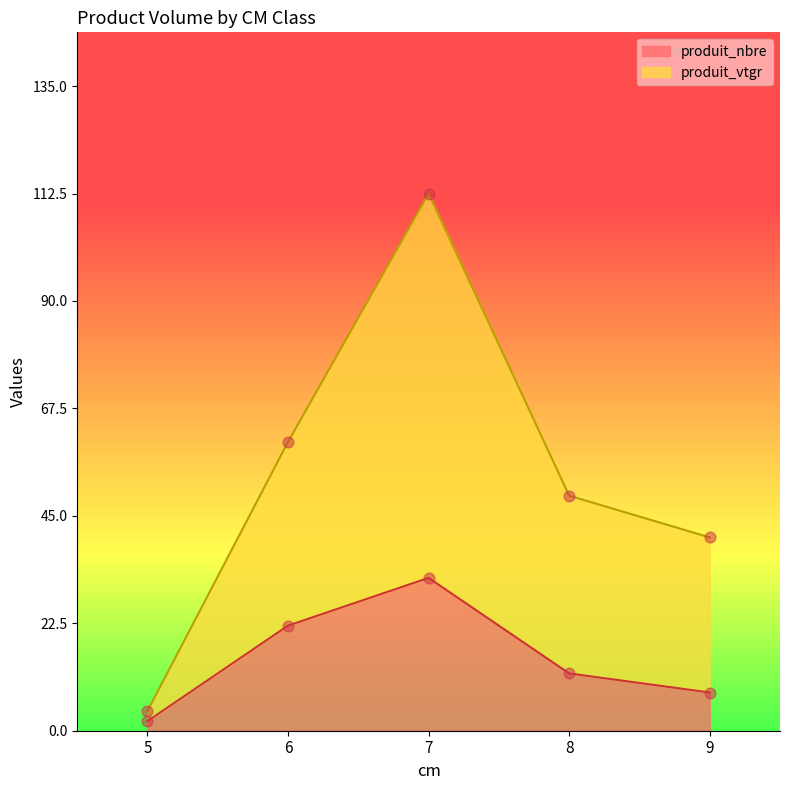

What are all the series names shown in the legend?

produit_nbre, produit_vtgr